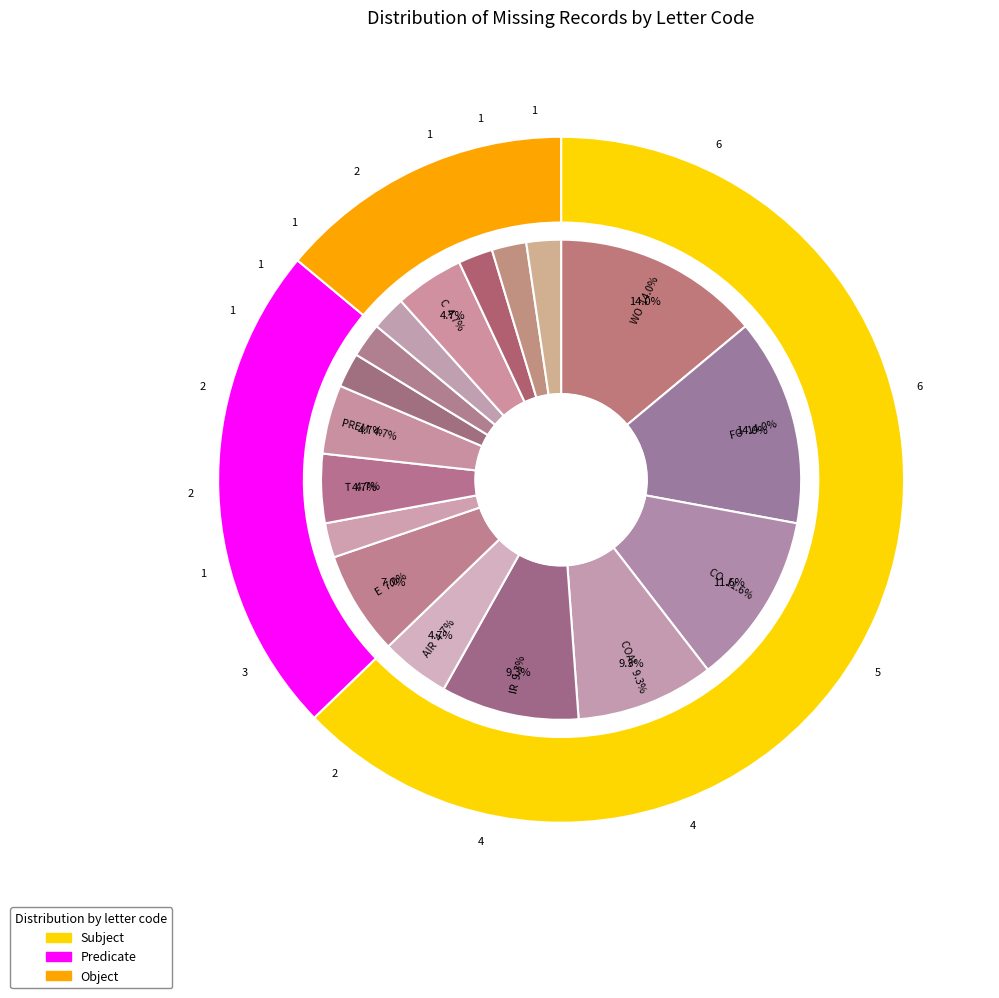

Which slice is the largest?

WO